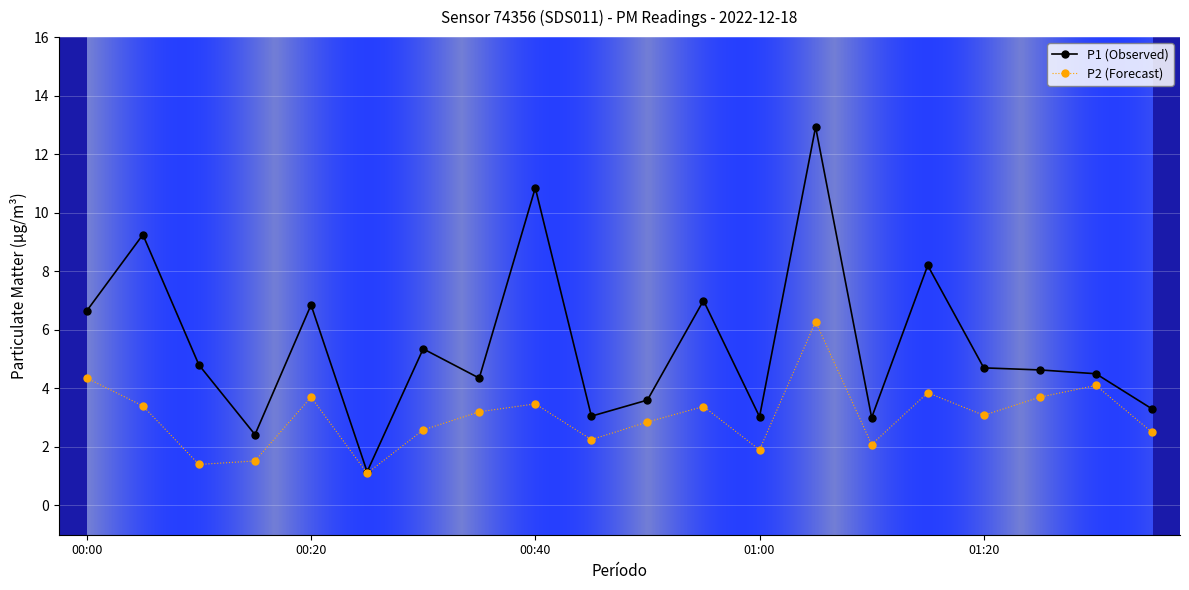

Which series has the largest range (max minus min)?

P1 (Observed)